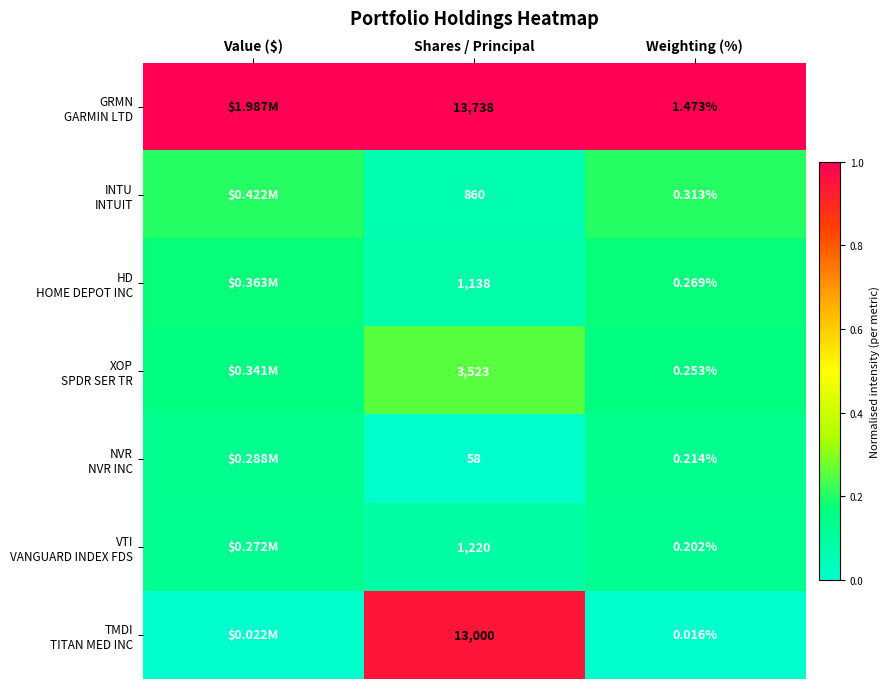

What is the difference between the highest and lowest values at Shares / Principal?

13680.0